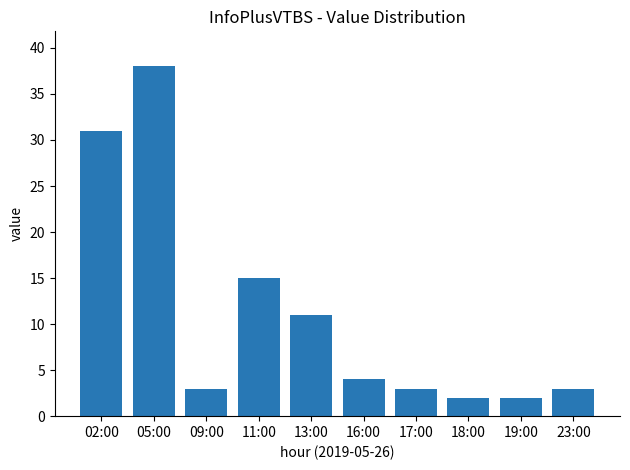

Does the chart contain stacked bars?

No